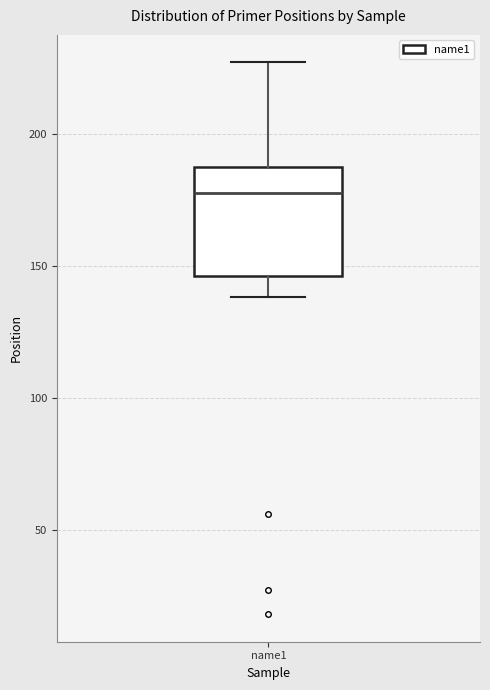

Transcribe this box plot: give where the median line is, the range the box spans, and where the two whiskers end, as read against the y-axis. The values are not printed on the chart, so give them approximately, as read against the axis.

median 180, box 145 to 185, whiskers 140 to 225